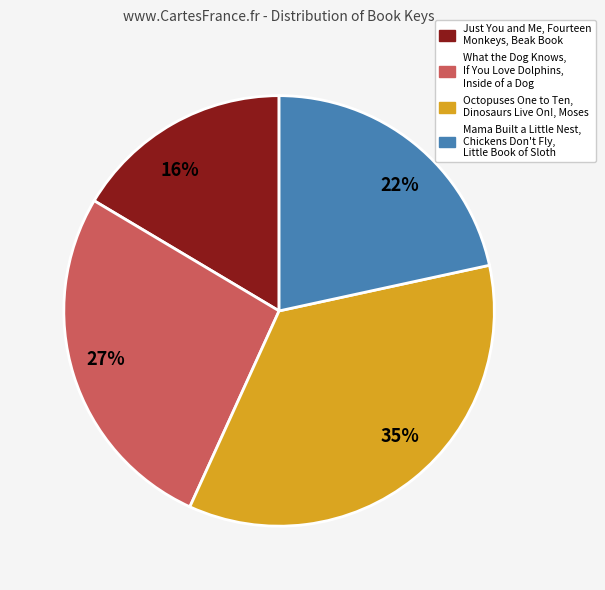

Is it true that 35% is 35% of the pie?

True